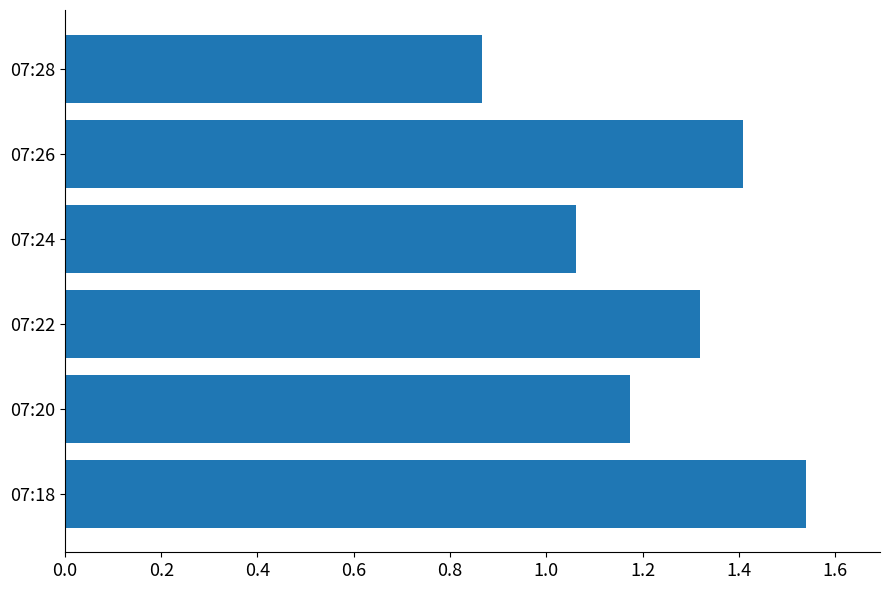

Does the chart contain any negative values?

No